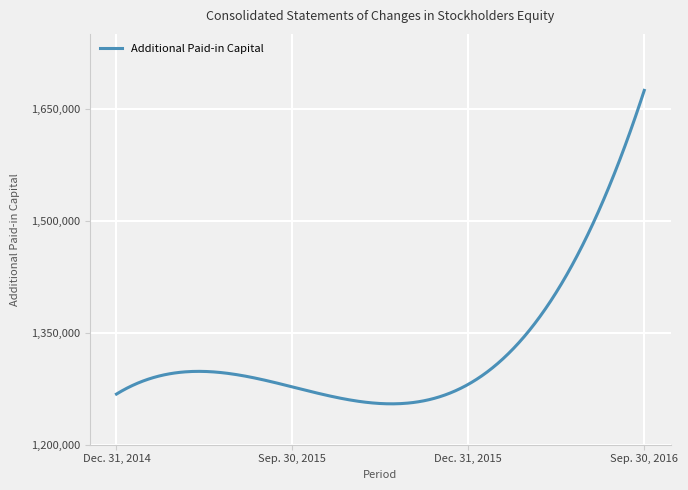

What is the greatest value displayed?

1674341.0